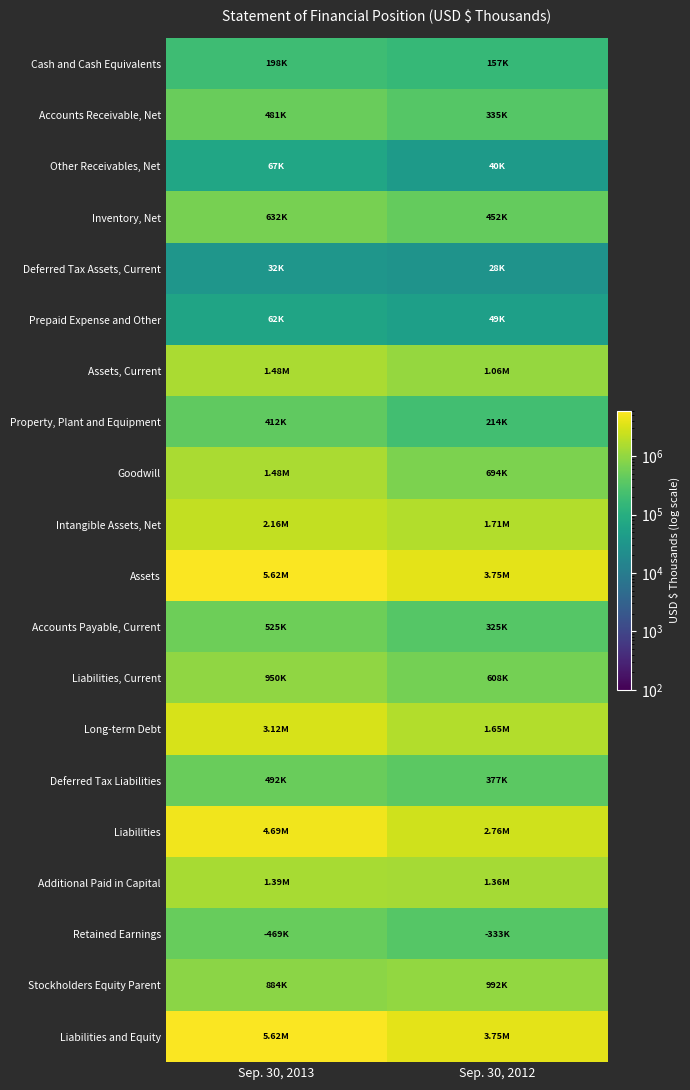

At Sep. 30, 2012, list the series in order from largest to smallest.

Assets, Liabilities and Equity, Liabilities, Intangible Assets, Net, Long-term Debt, Additional Paid in Capital, Assets, Current, Stockholders Equity Parent, Goodwill, Liabilities, Current, Inventory, Net, Deferred Tax Liabilities, Accounts Receivable, Net, Retained Earnings, Accounts Payable, Current, Property, Plant and Equipment, Cash and Cash Equivalents, Prepaid Expense and Other, Other Receivables, Net, Deferred Tax Assets, Current